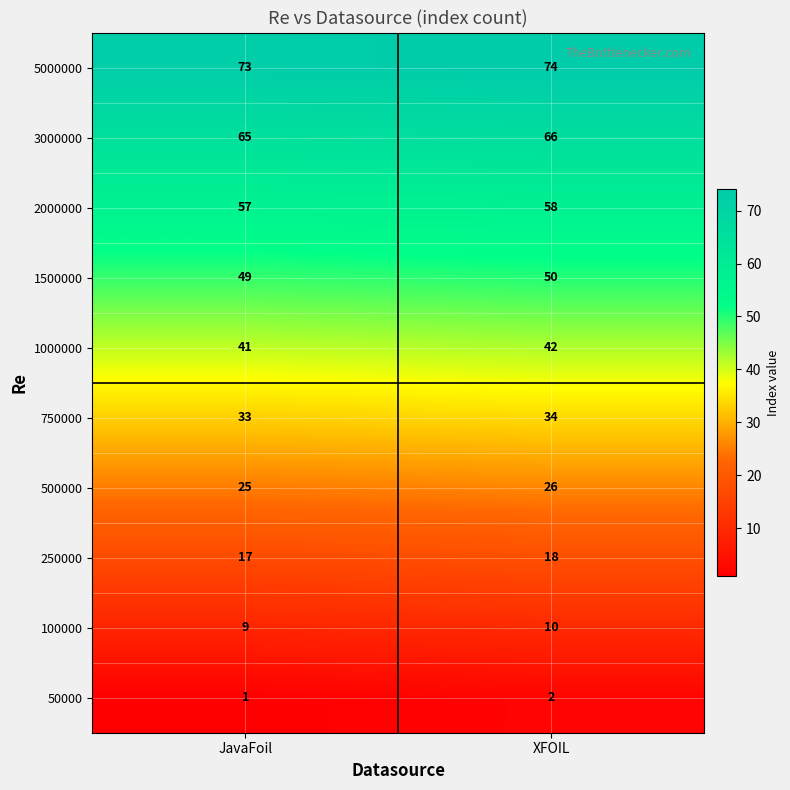

What is the sum of the 1000000 values at JavaFoil and XFOIL?

83